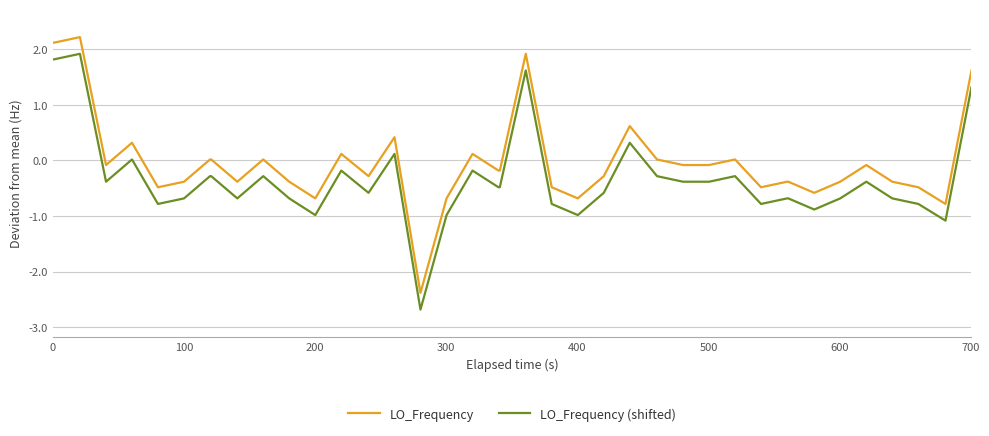

Which series has the largest total across all categories?

LO_Frequency